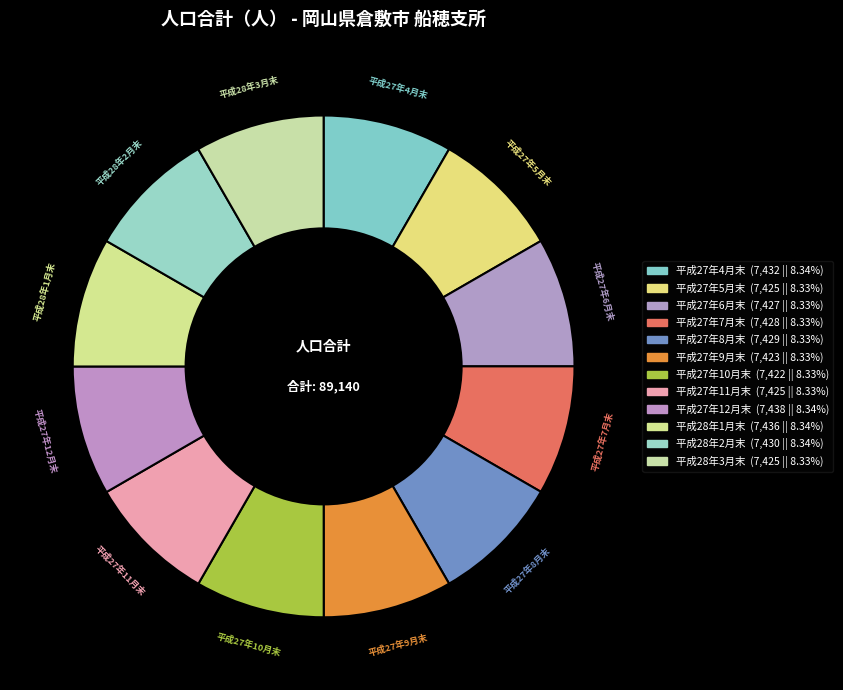

What is the change in value from 平成27年4月末 to 平成27年10月末?

-10